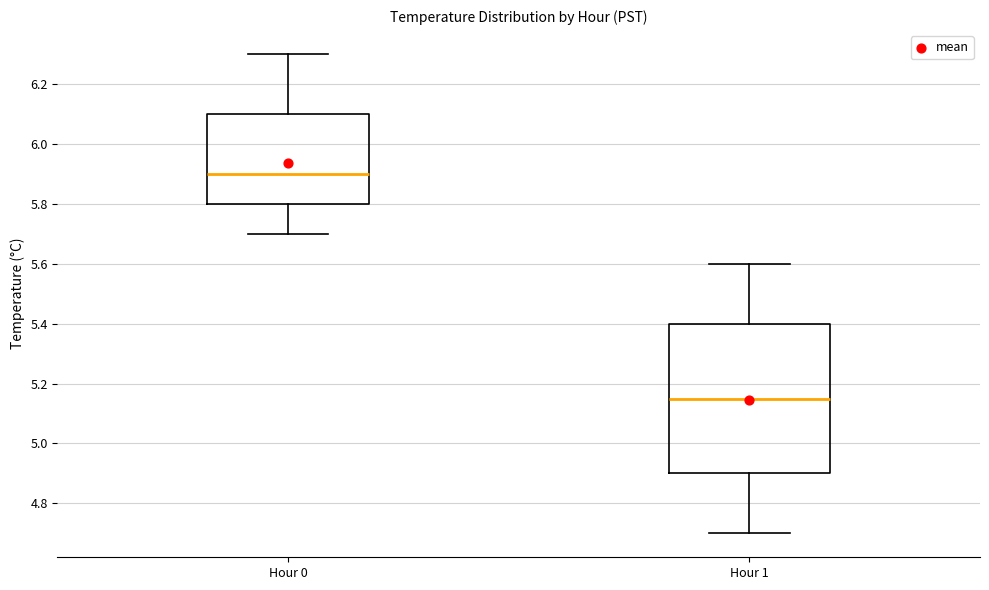

Which box's median line is the lowest?

Hour 1